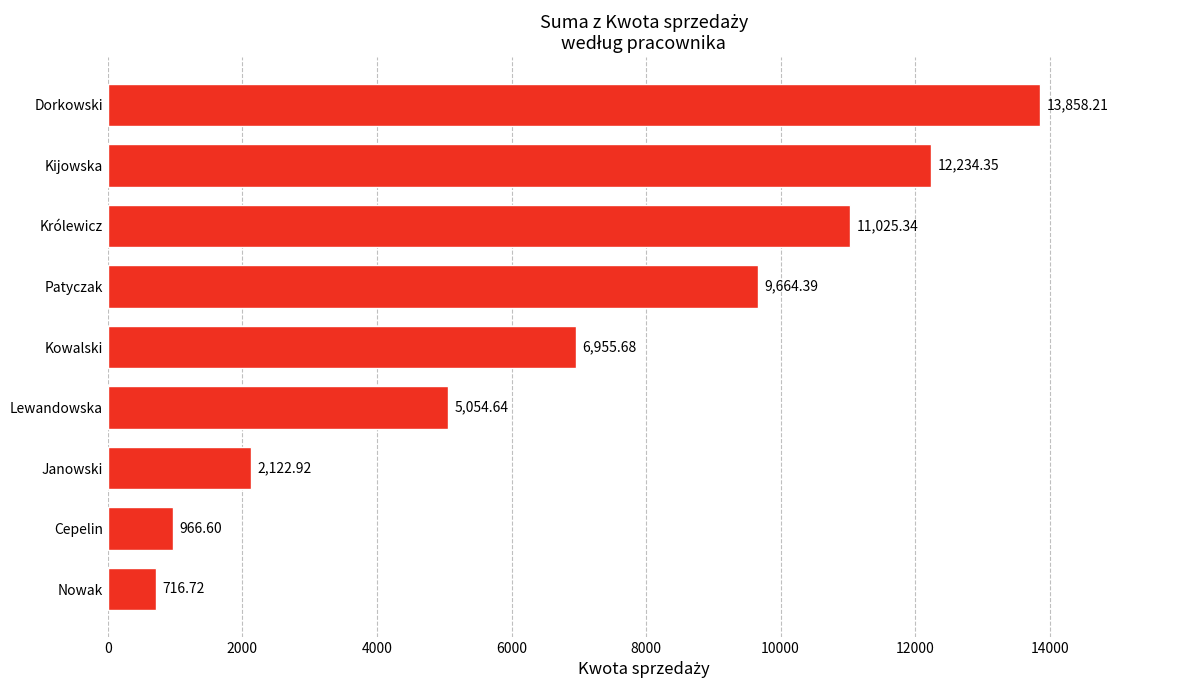

Where is the data nearest to the value 7287?

Kowalski